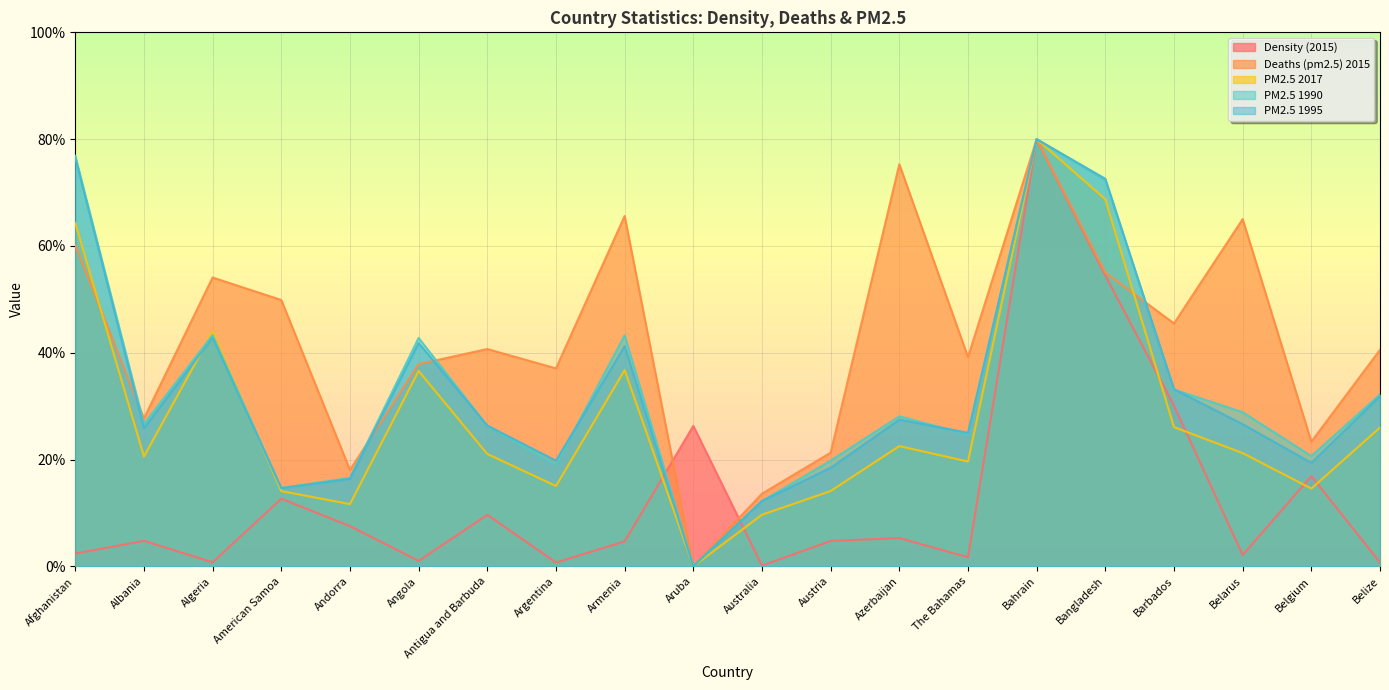

Which series changed the most between Argentina and Bahrain?

Density (2015)